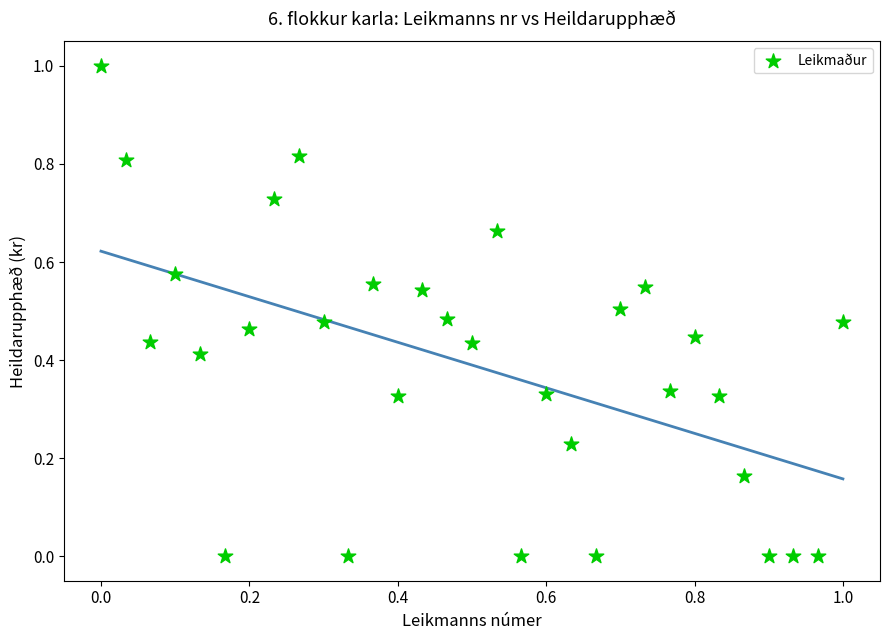

What is the range of Y values (max minus min)?

1.0